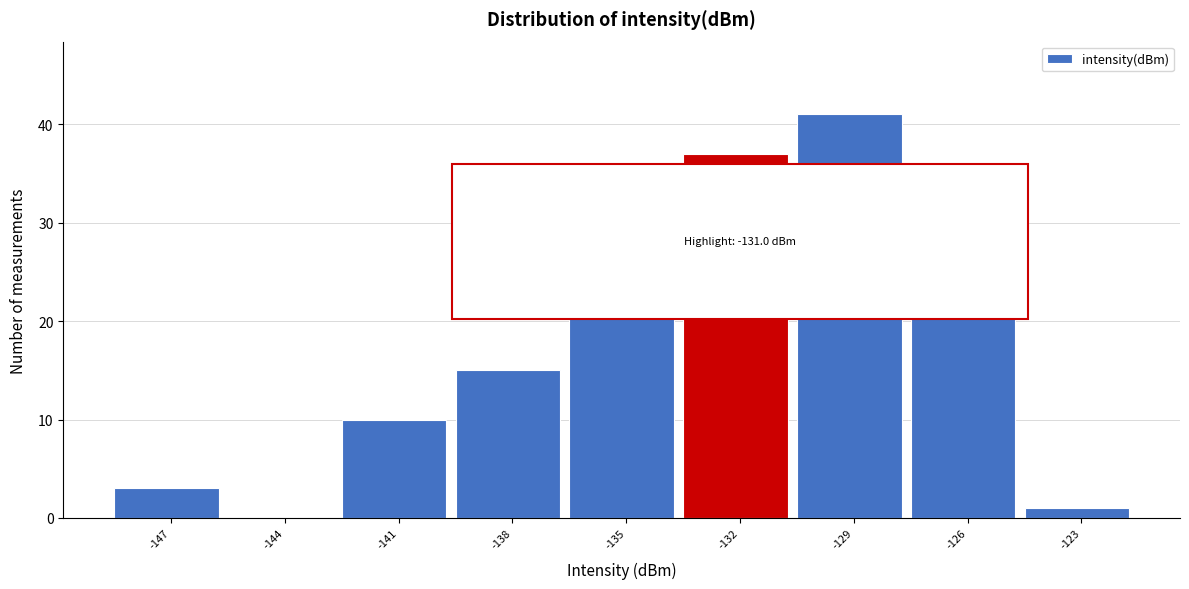

Reading left to right, extract all data points from this chart.

-147=3	-144=0	-141=10	-138=15	-135=27	-132=37	-129=41	-126=23	-123=1